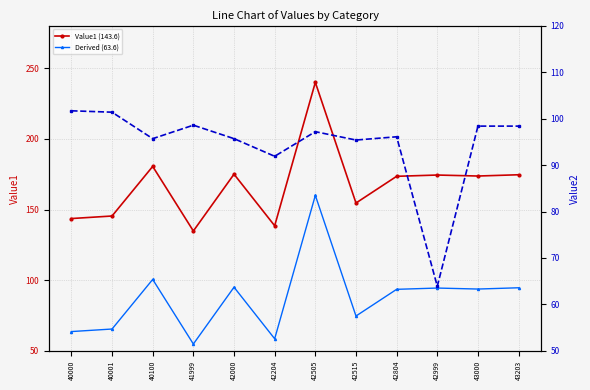

What is the value of the Value1 (143.6) point at the 1st from the left?

143.6